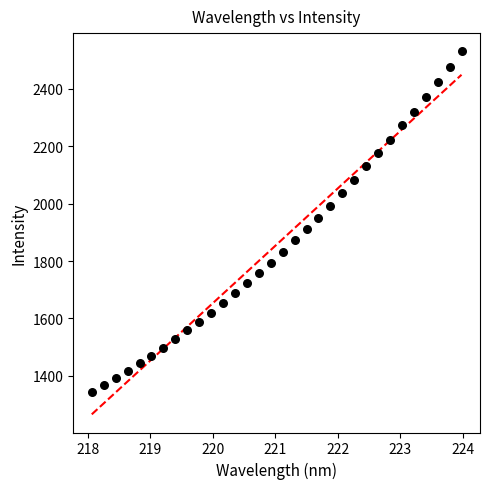

What is the range of X values (max minus min)?

5.9